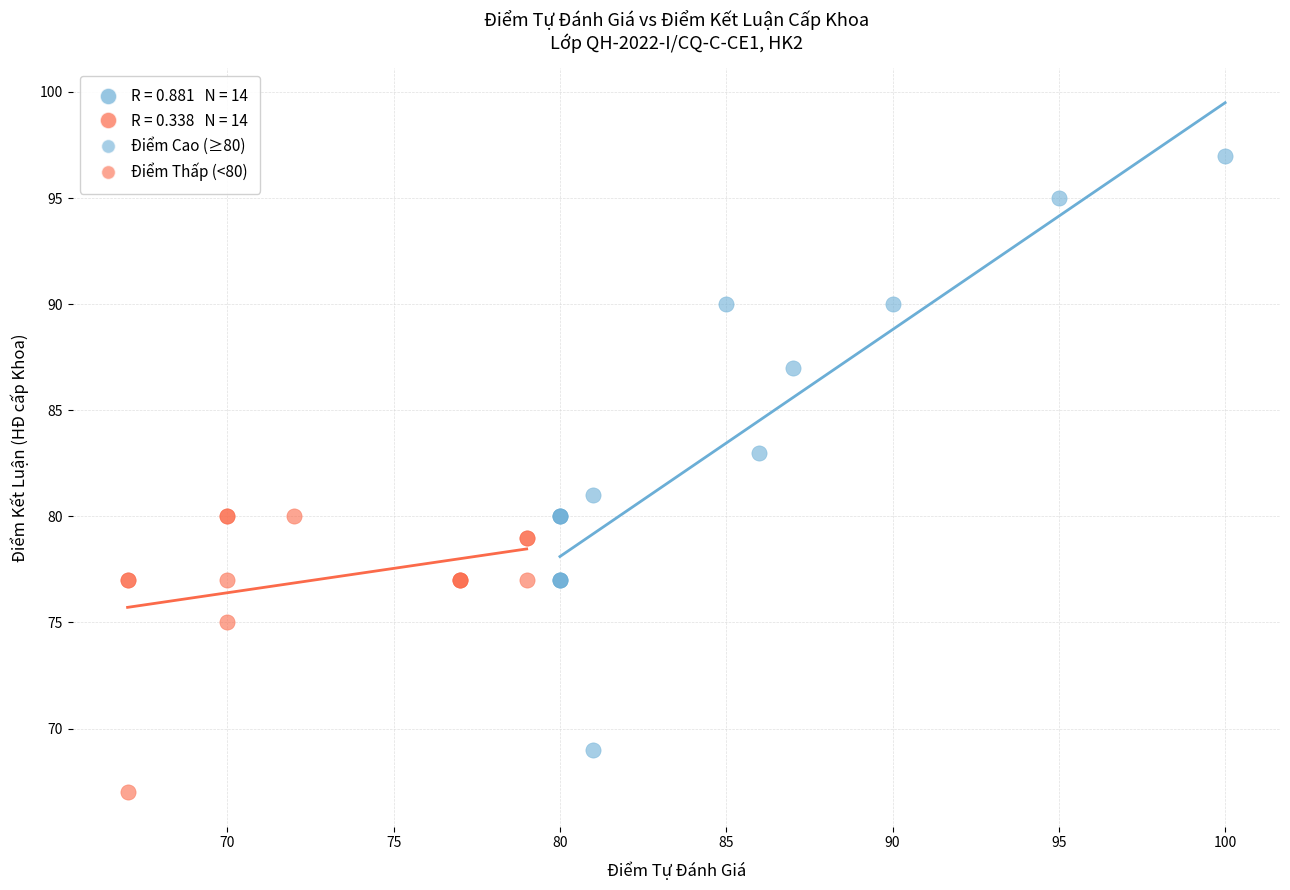

Which series reaches the maximum Y coordinate?

Điểm Cao (≥80)